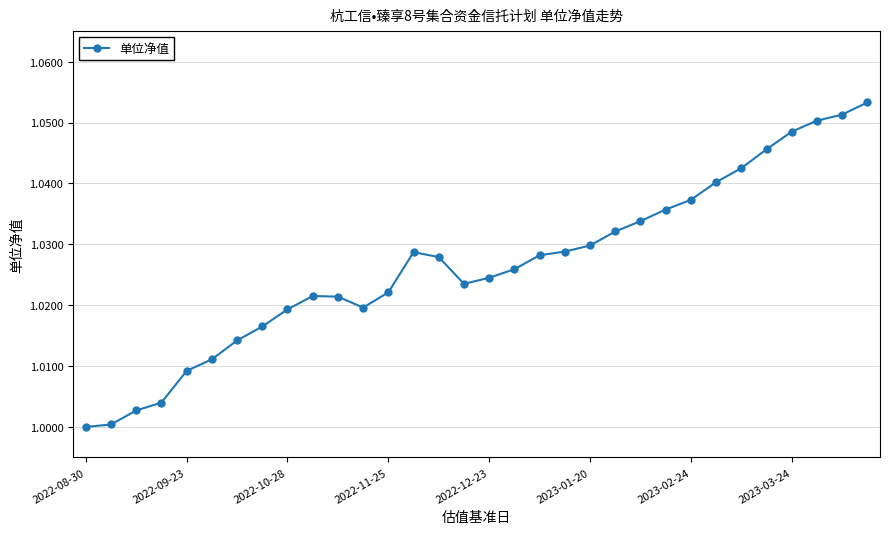

True or false: the data has more than 0 interior local peaks.

True